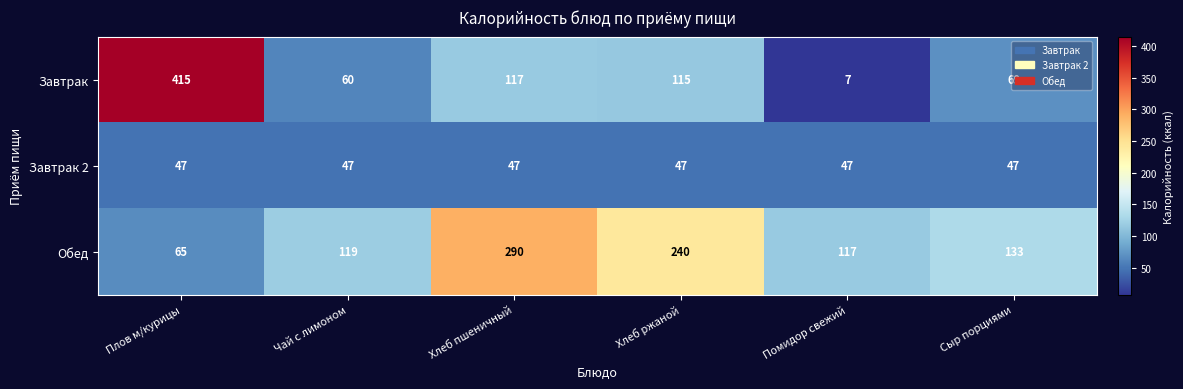

At which category is the sum across all series the highest?

Плов м/курицы